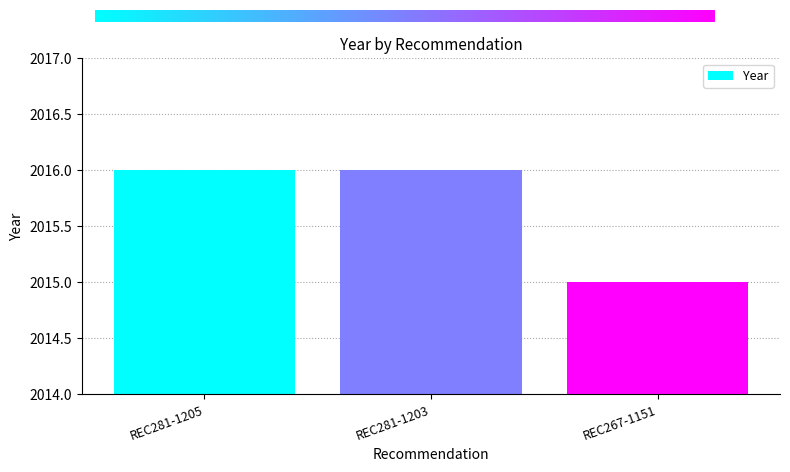

The chart shows a value of 2780 at REC281-1203. True or false?

False